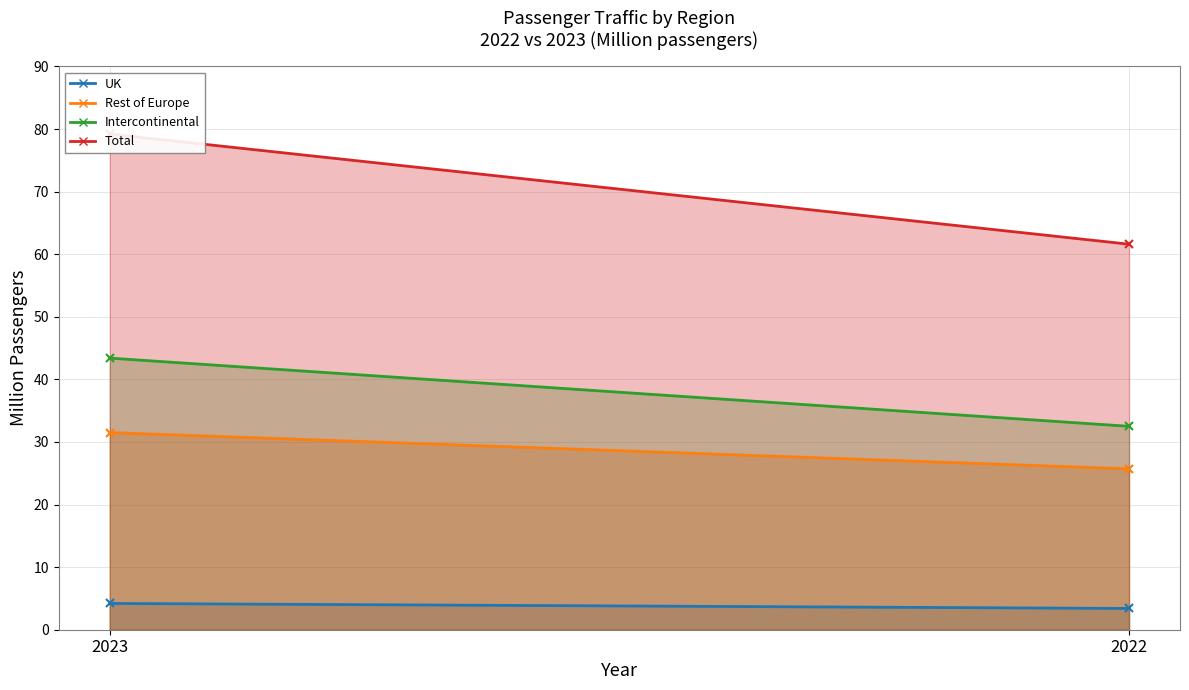

How many data points does each series have?

2